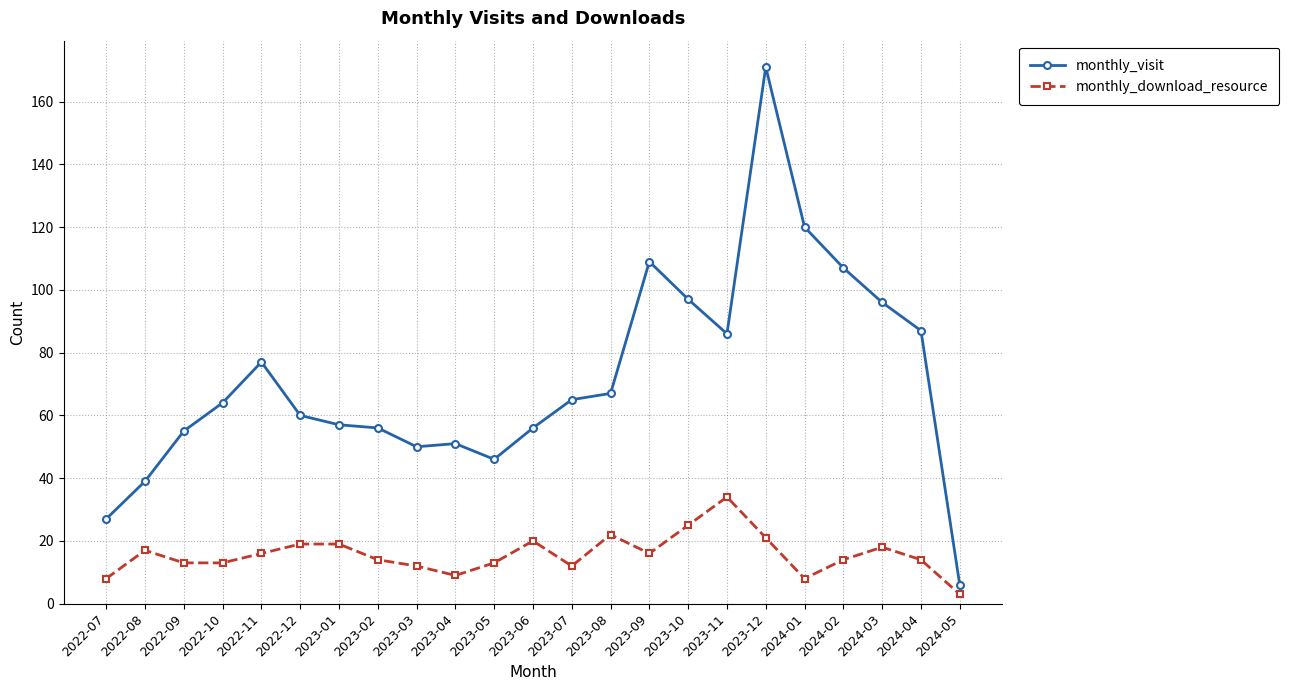

What is the value of the monthly_visit point at the 15th from the left?

109